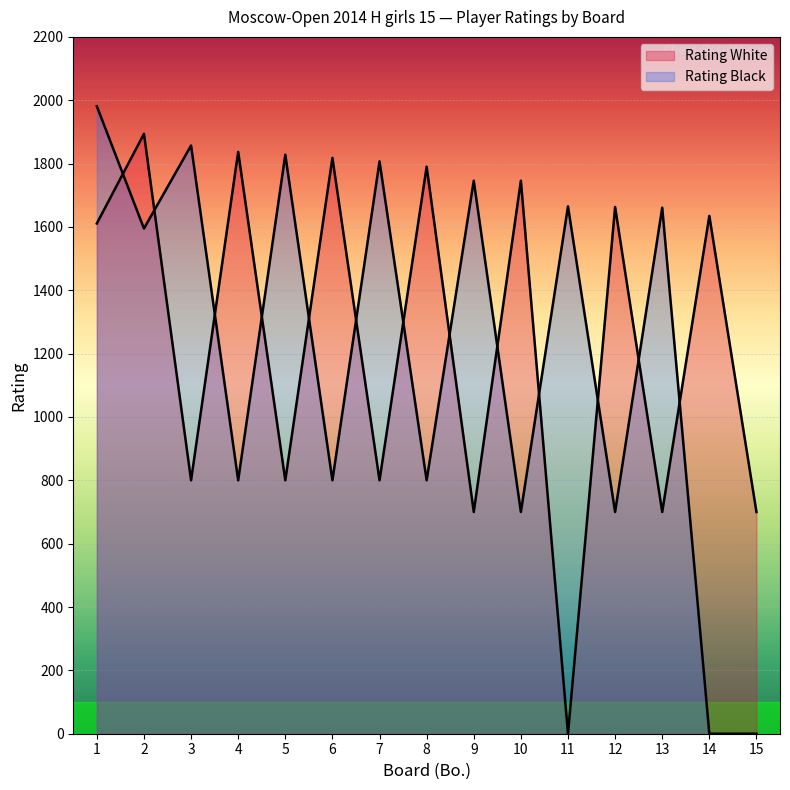

Rank the series by their average value, from highest to lowest.

Rating White, Rating Black